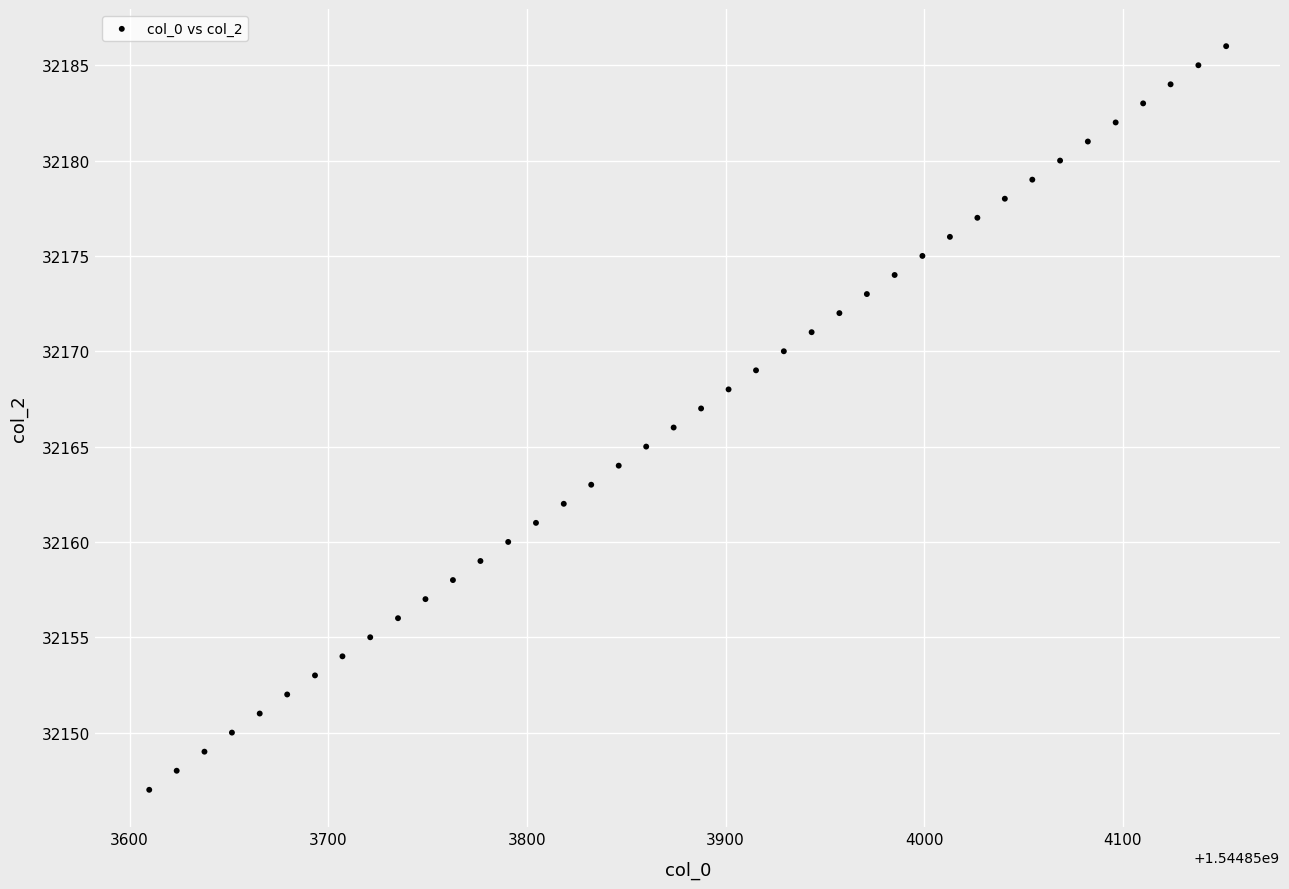

What is the range of Y values (max minus min)?

39